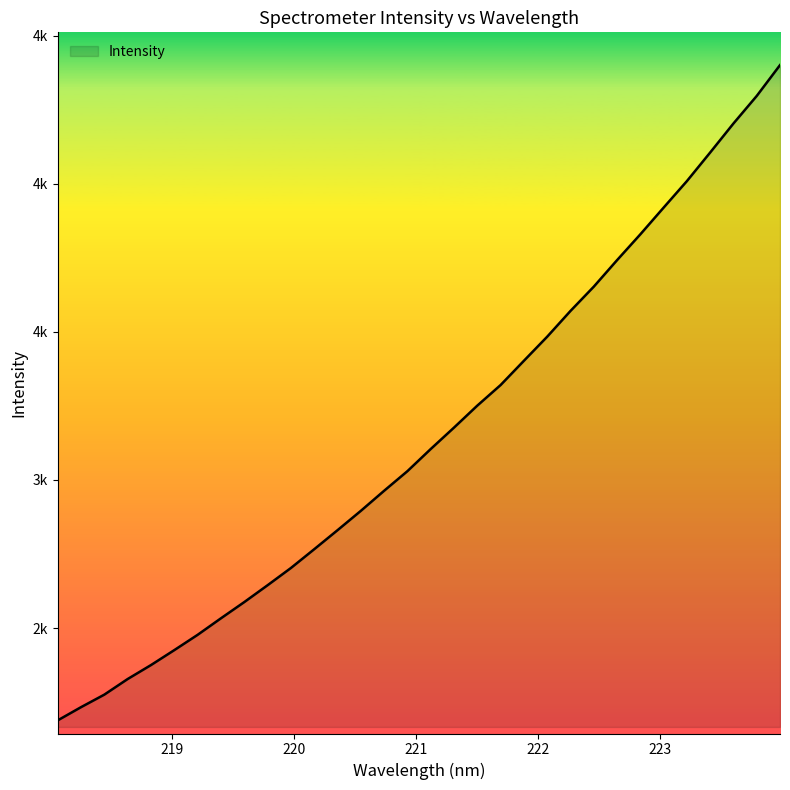

At which category does the chart reach its minimum across all series?

218.0596